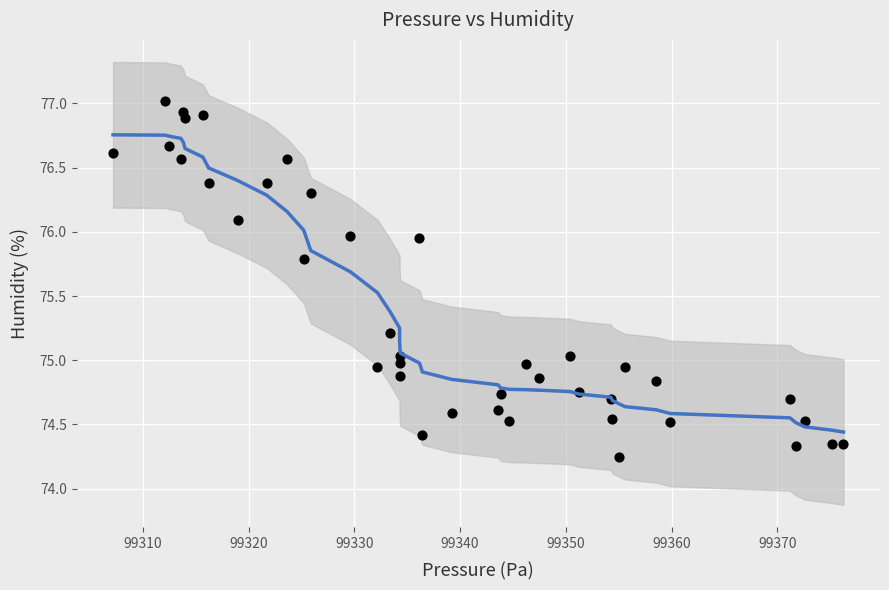

What is the range of Y values (max minus min)?

2.8